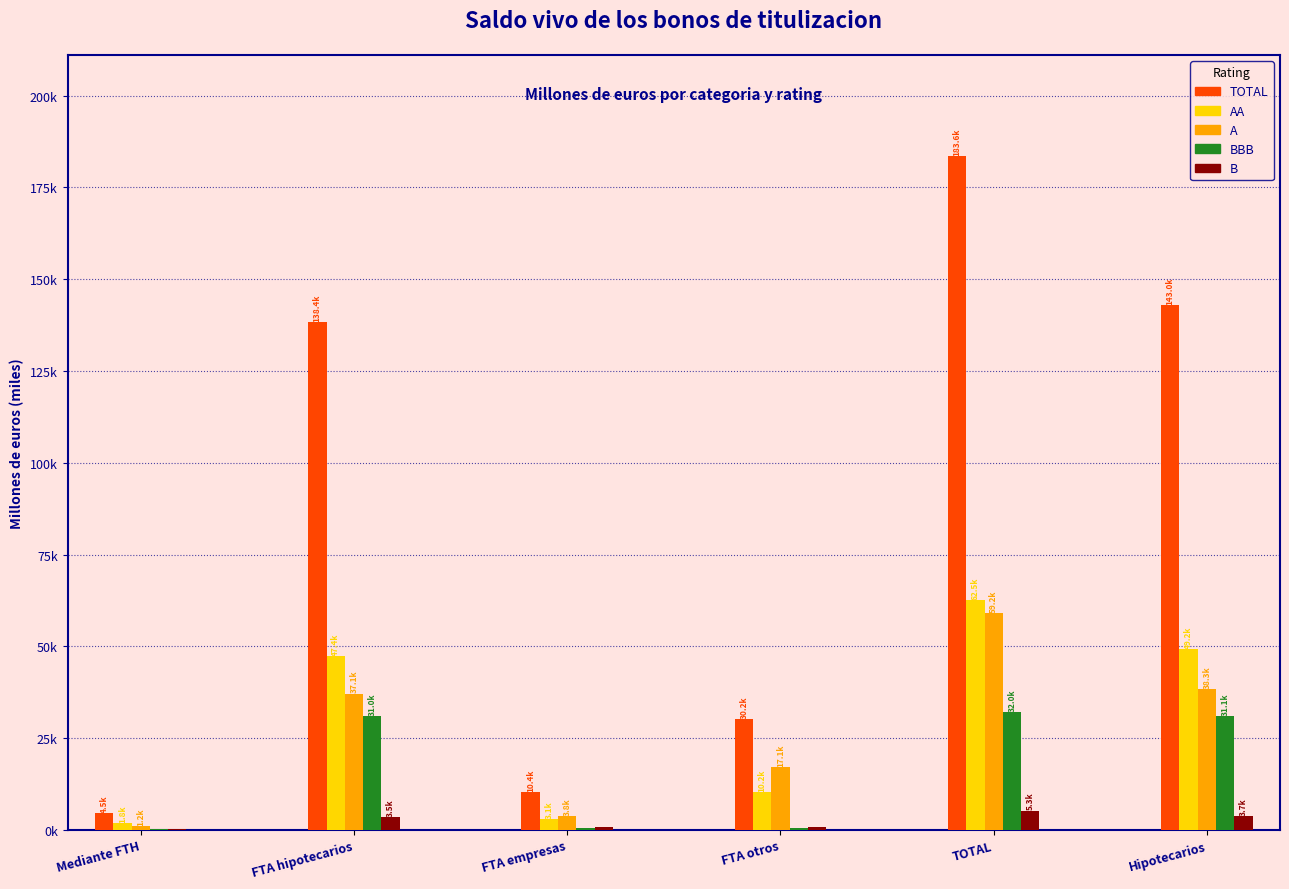

What is the label of the 2nd bar from the left?

FTA hipotecarios